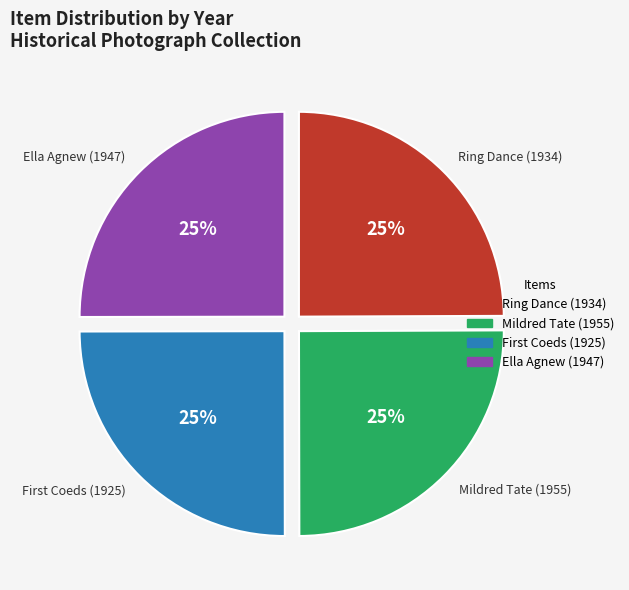

What percentage is the Ring Dance (1934) slice, to the nearest percent?

25%